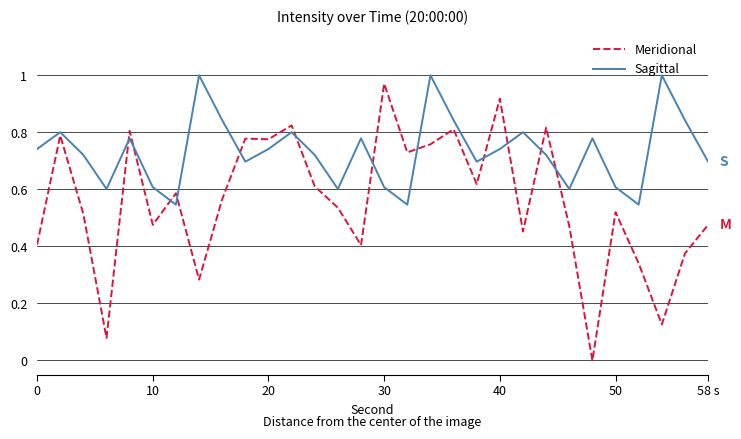

True or false: Sagittal and Meridional intersect in this chart.

True